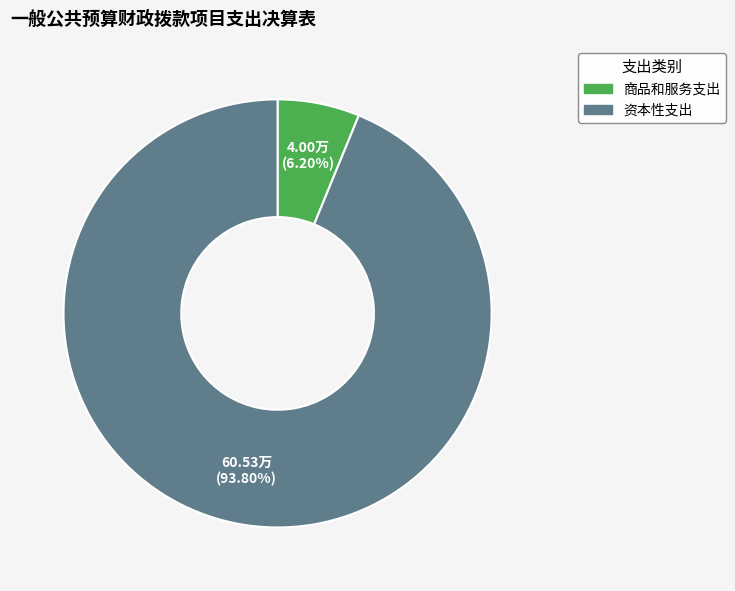

Is it true that 商品和服务支出 is 6% of the pie?

True